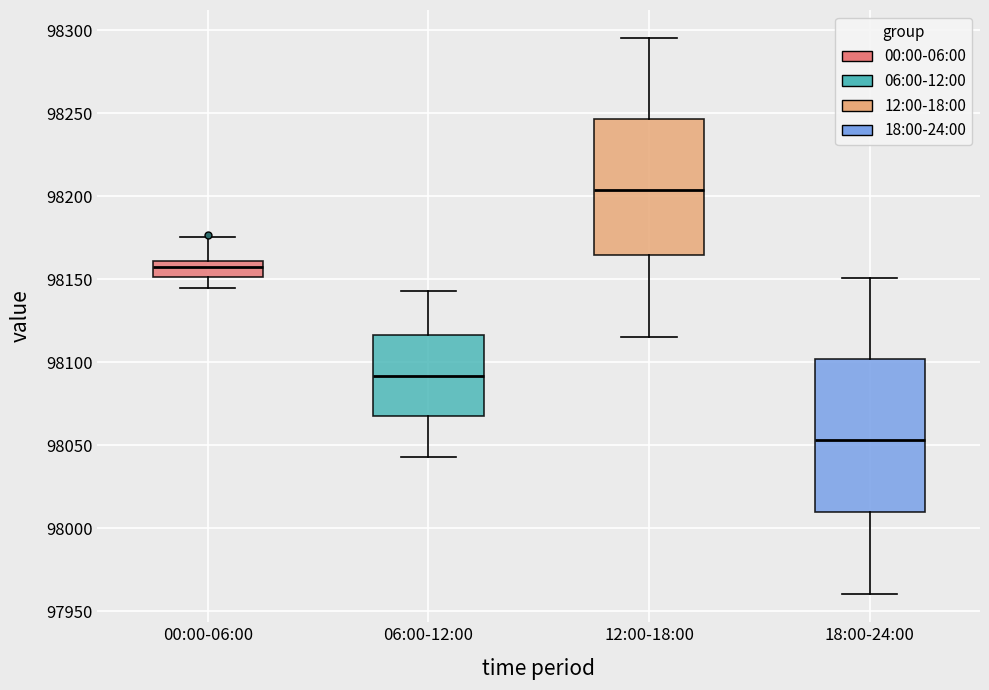

Which box has the lowest median line?

18:00-24:00